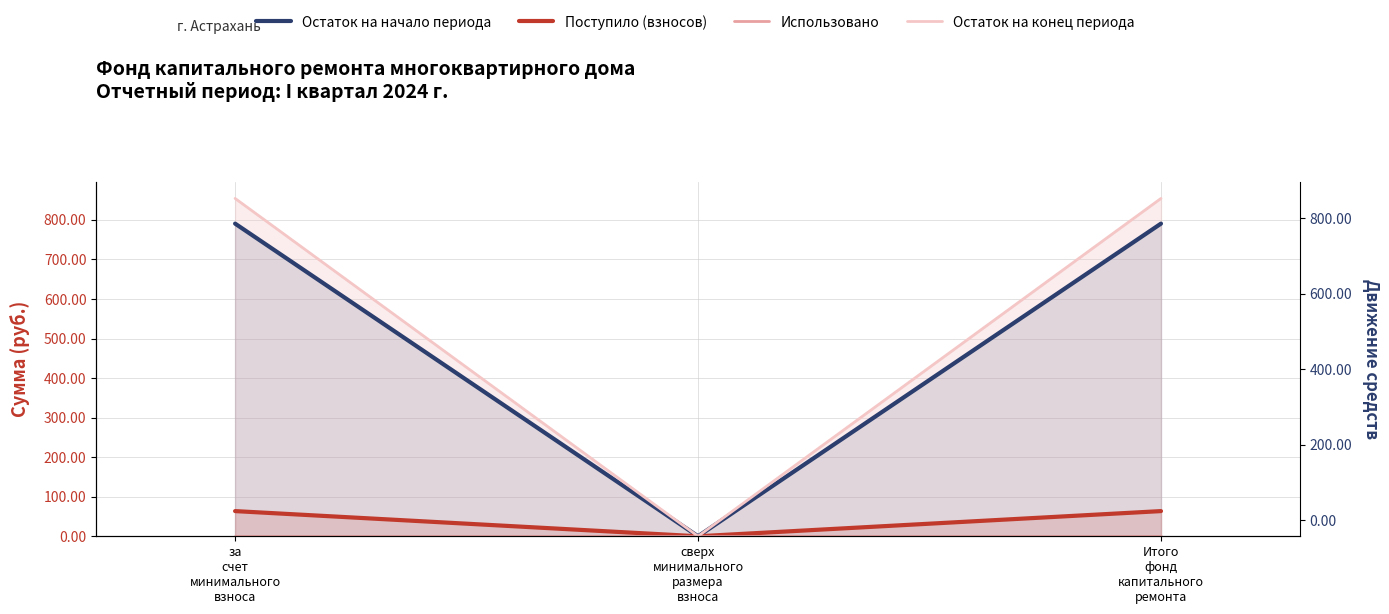

Which category has the highest value in the Остаток на конец периода series?

за
счет
минимального
взноса